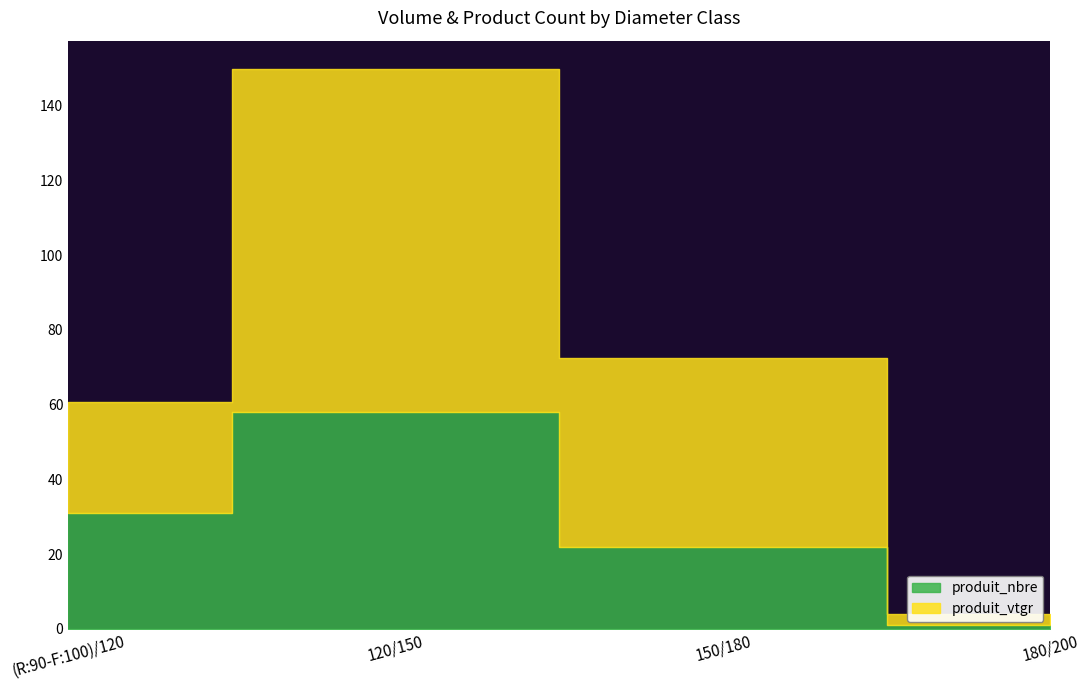

At which category is the sum across all series the highest?

120/150